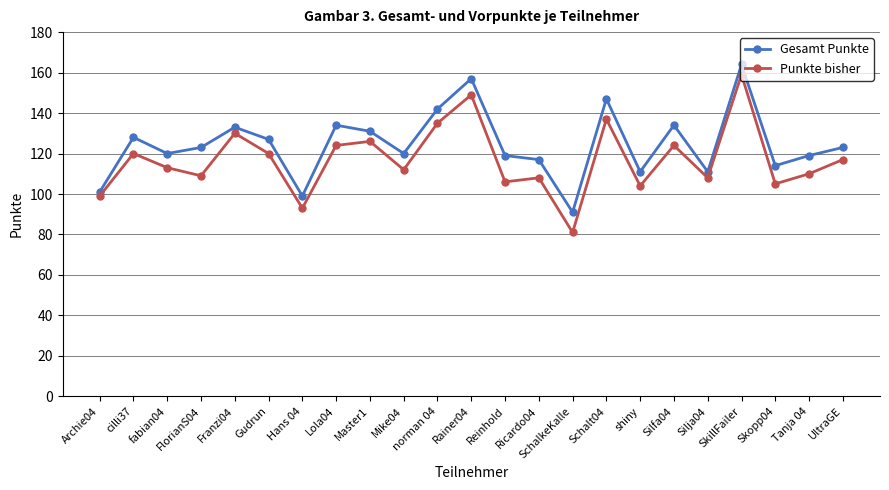

What is the difference between the maximum and second lowest values in the Punkte bisher series?

66